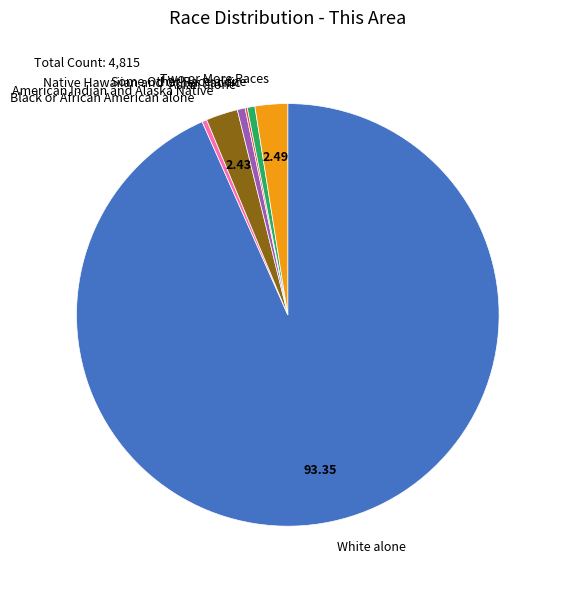

Approximately how many times larger is the value at American Indian and Alaska Native compared to Some Other Race alone?

4.2